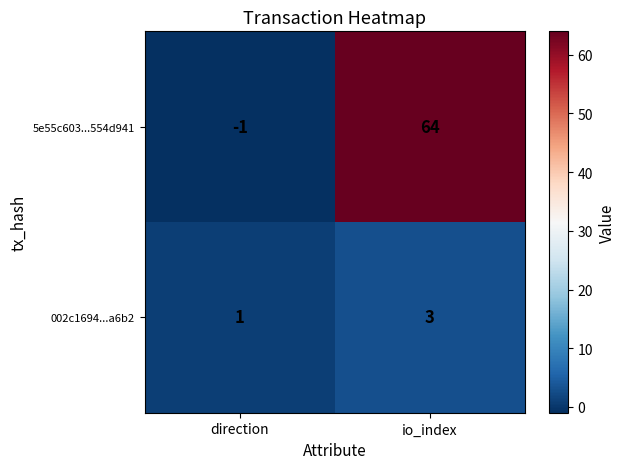

The value of 5e55c603...554d941 at io_index is 64. True or false?

True